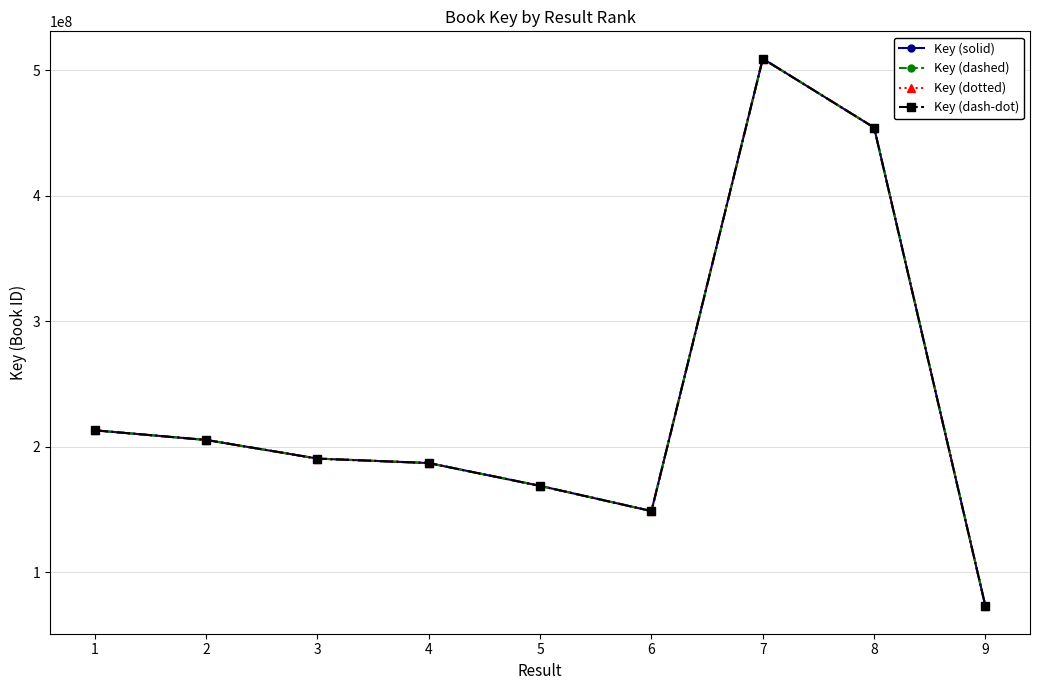

What is the minimum value for Key (dotted)?

73058654